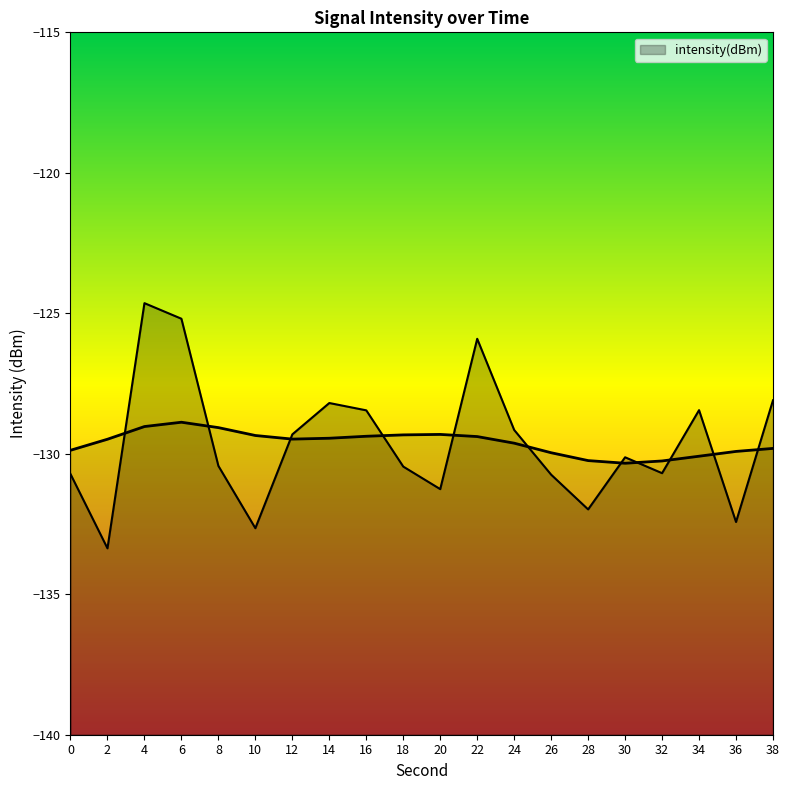

Rank the categories by value from lowest to highest.

2, 10, 36, 28, 20, 26, 0, 32, 18, 8, 30, 12, 24, 16, 34, 14, 38, 22, 6, 4